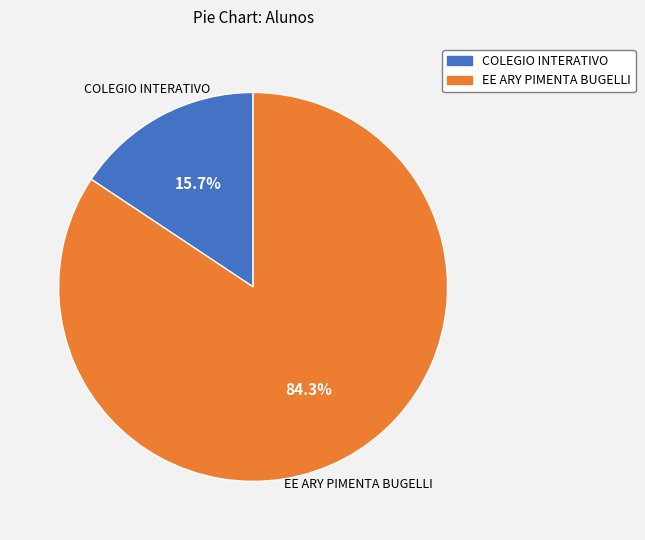

What is the smallest slice in the pie chart?

COLEGIO INTERATIVO